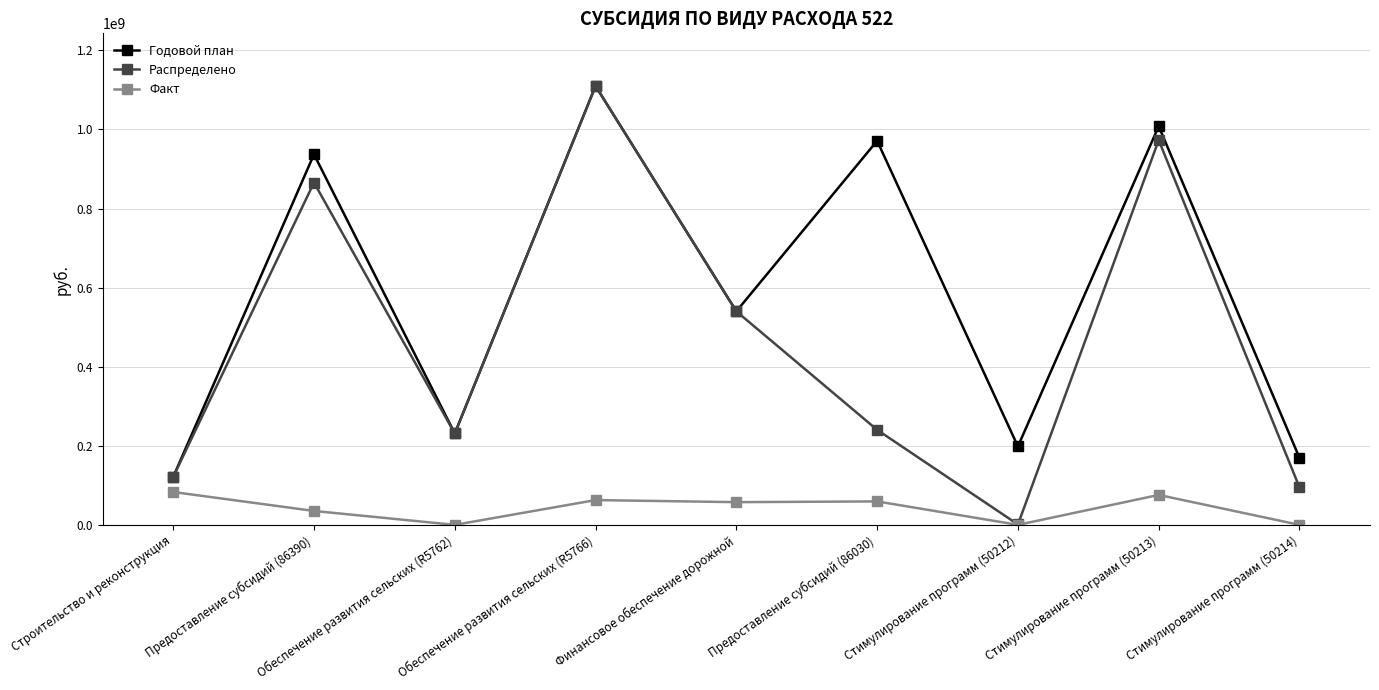

Which series has the widest spread of values?

Распределено